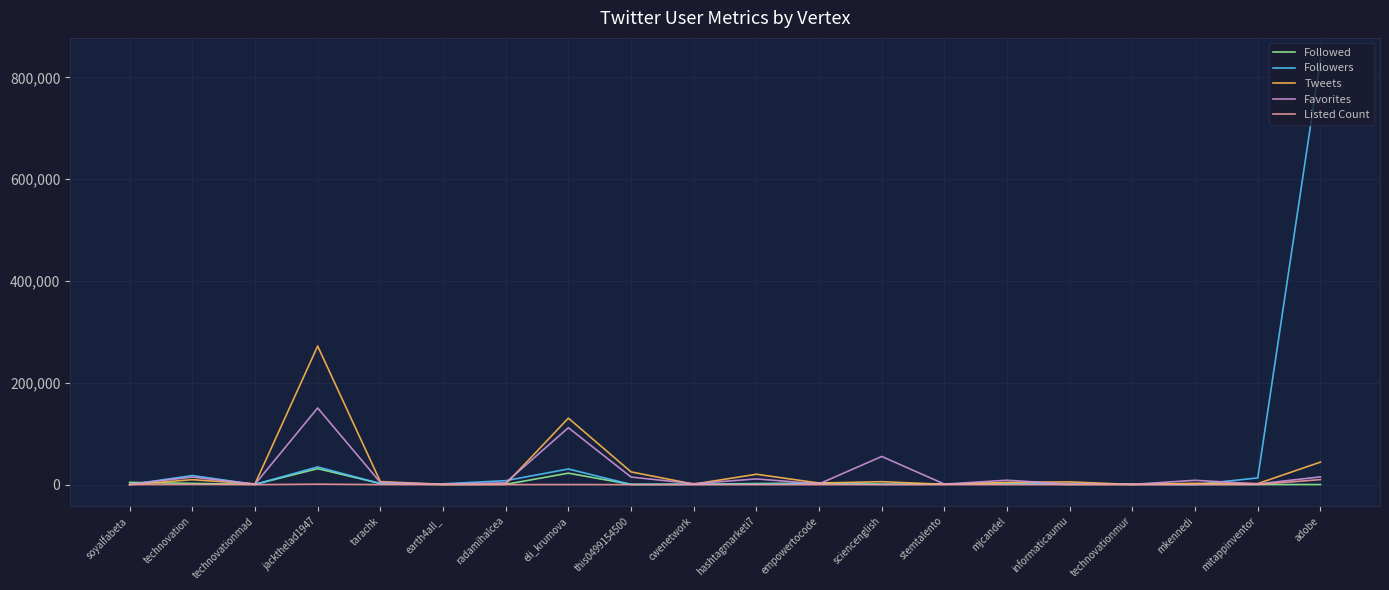

At which label does Followers first exceed 1609?

technovation